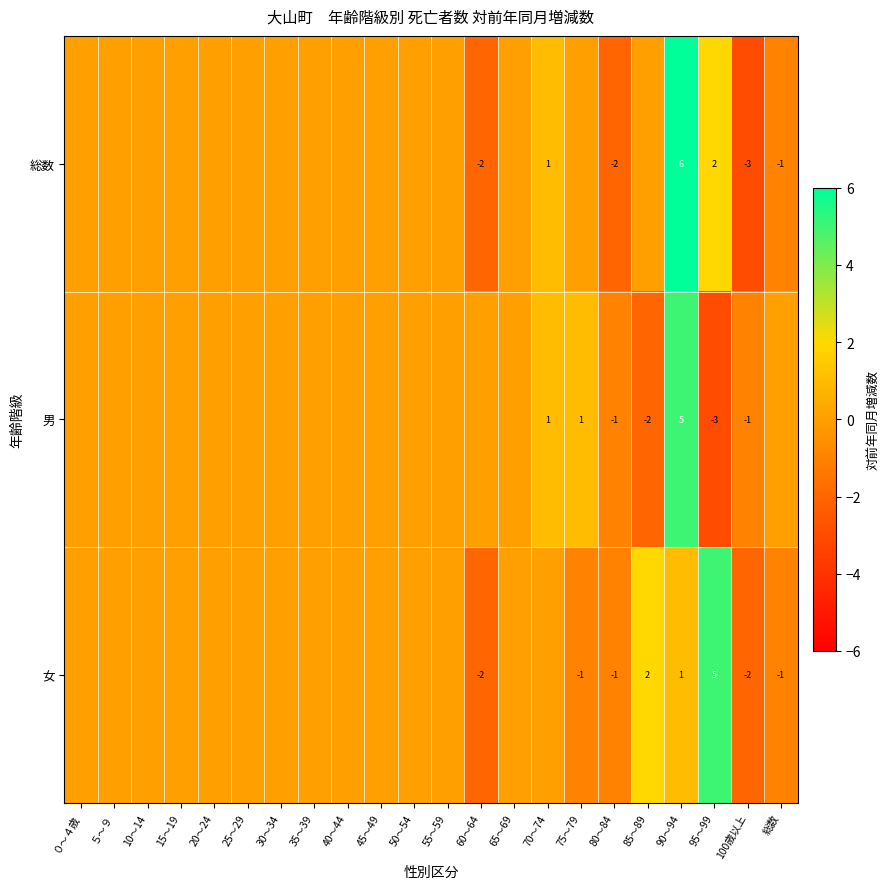

True or false: 総数 has a value of 6 at 90～94.

True